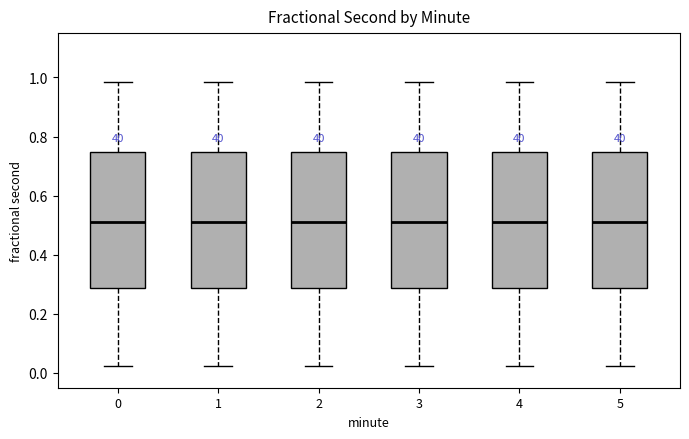

Reading left to right, read every box against the y-axis: the position of its median line, the range the box covers, and the ends of its whiskers. The values are not printed on the chart, so give them approximately, as read against the axis.

0: median 0.52, box 0.28 to 0.74, whiskers 0.02 to 0.98
1: median 0.52, box 0.28 to 0.74, whiskers 0.02 to 0.98
2: median 0.52, box 0.28 to 0.74, whiskers 0.02 to 0.98
3: median 0.52, box 0.28 to 0.74, whiskers 0.02 to 0.98
4: median 0.52, box 0.28 to 0.74, whiskers 0.02 to 0.98
5: median 0.52, box 0.28 to 0.74, whiskers 0.02 to 0.98